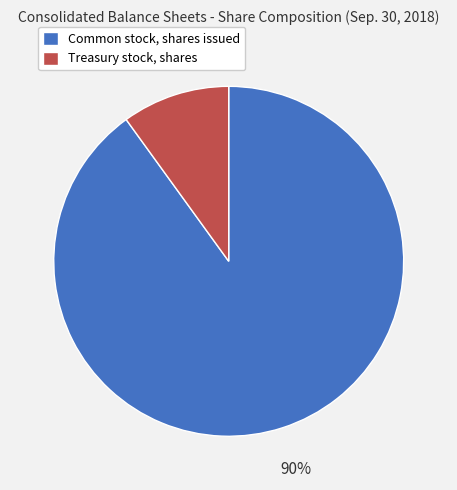

Do Common stock, shares issued and Treasury stock, shares together represent more than half of the pie?

Yes